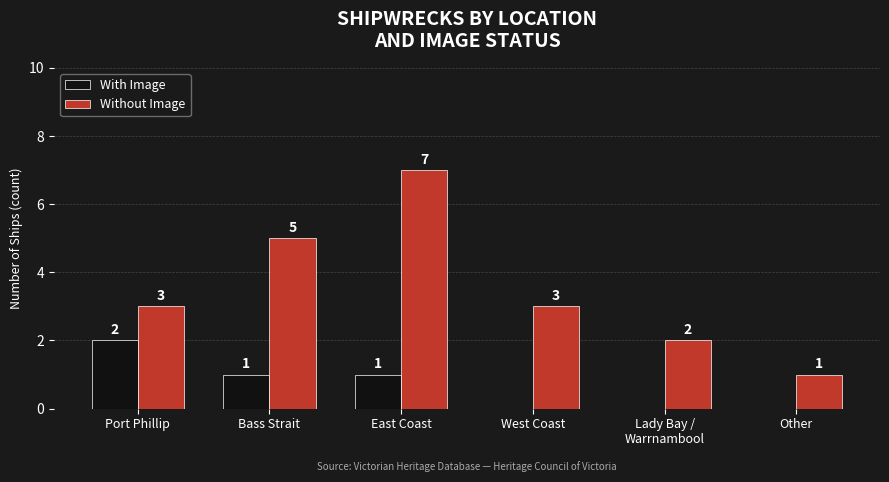

What is the highest value of the Without Image series?

7